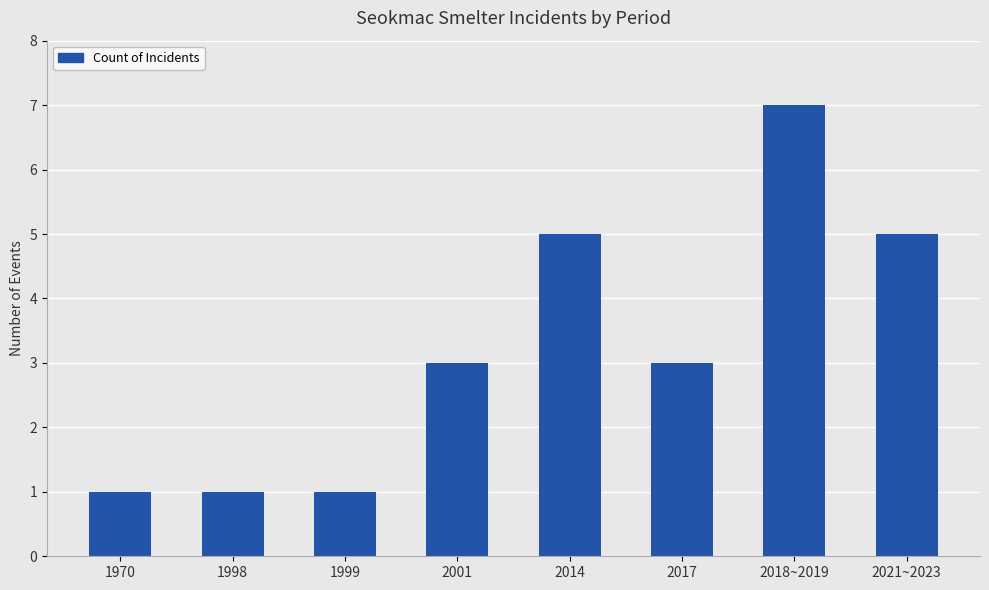

What is the difference between the maximum and minimum values?

6